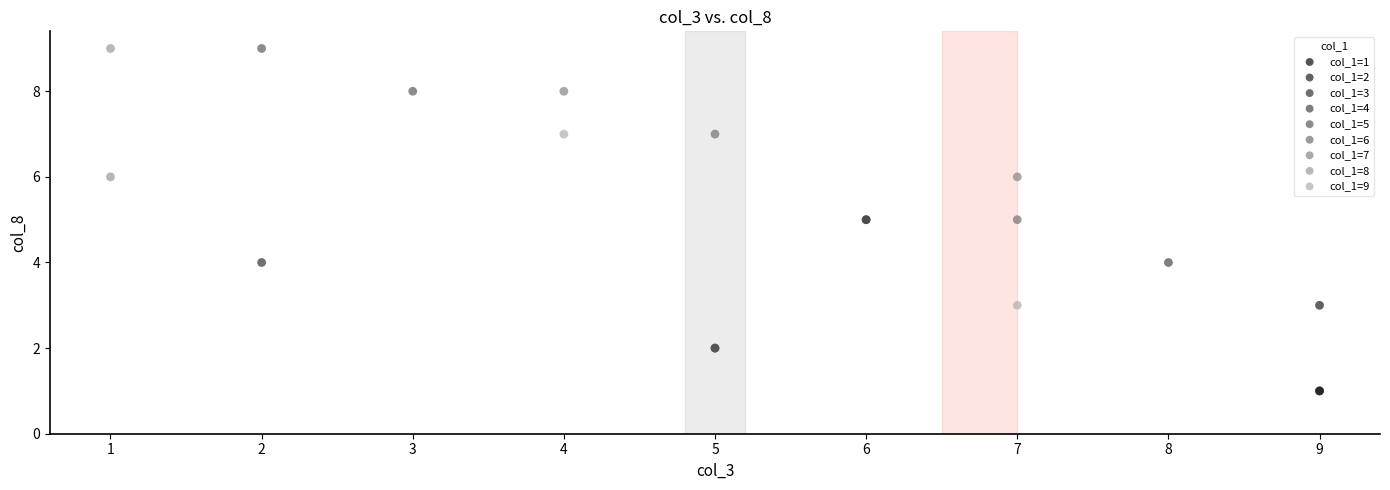

What are all the series names shown in the legend?

col_1=1, col_1=2, col_1=3, col_1=4, col_1=5, col_1=6, col_1=7, col_1=8, col_1=9